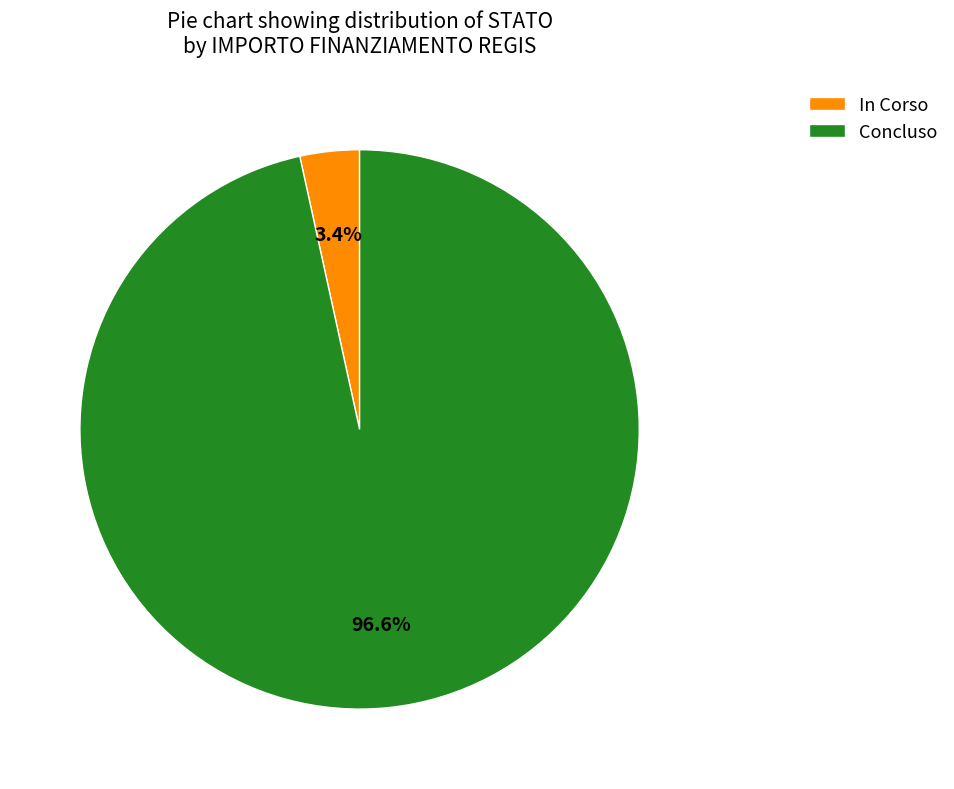

Which has a higher value, Concluso or In Corso?

Concluso